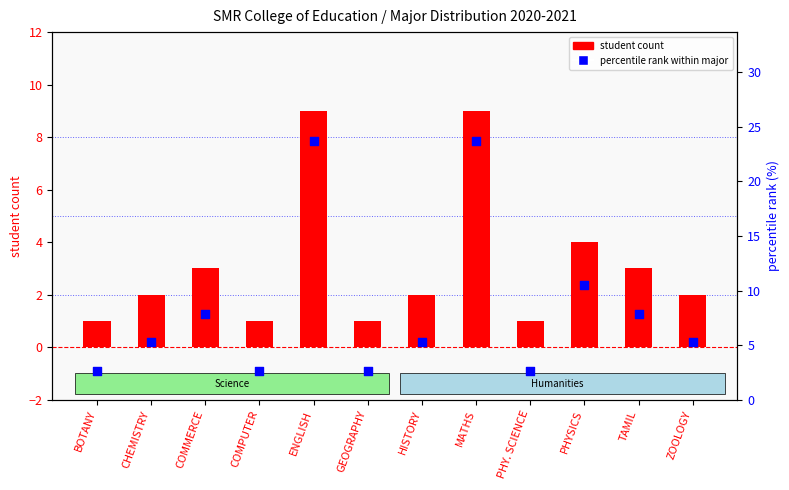

Is the value of student count at ZOOLOGY greater than the value of percentile rank within major at COMMERCE?

No